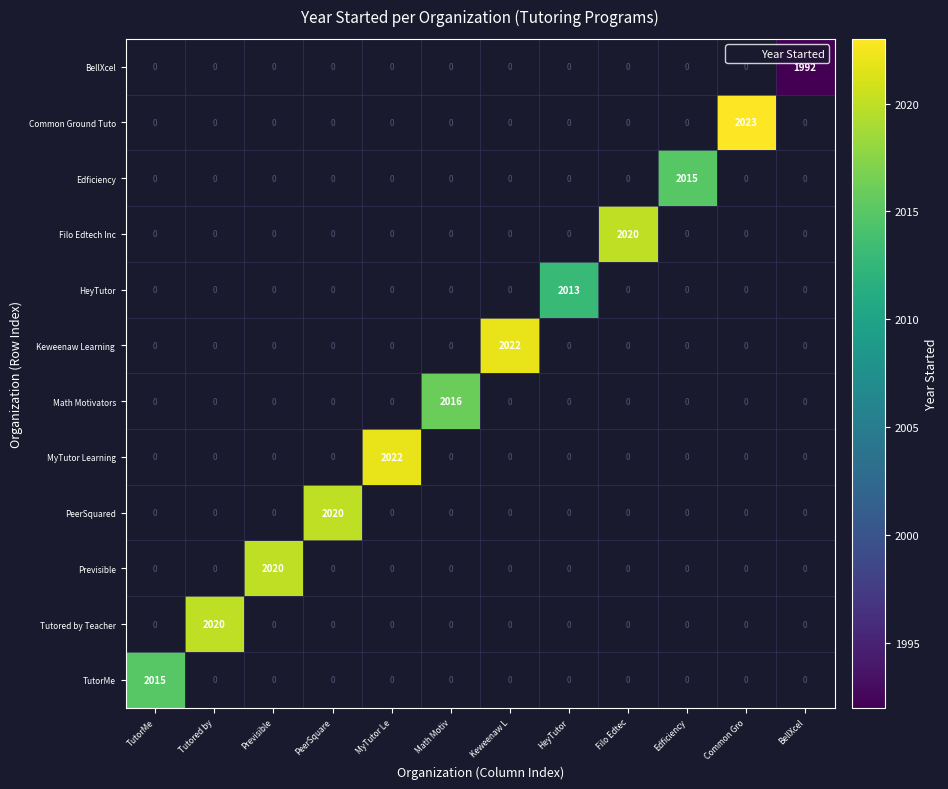

At BellXcel, list the series in order from largest to smallest.

BellXcel, Common Ground Tuto, Edficiency, Filo Edtech Inc, HeyTutor, Keweenaw Learning, Math Motivators, MyTutor Learning, PeerSquared, Previsible, Tutored by Teacher, TutorMe